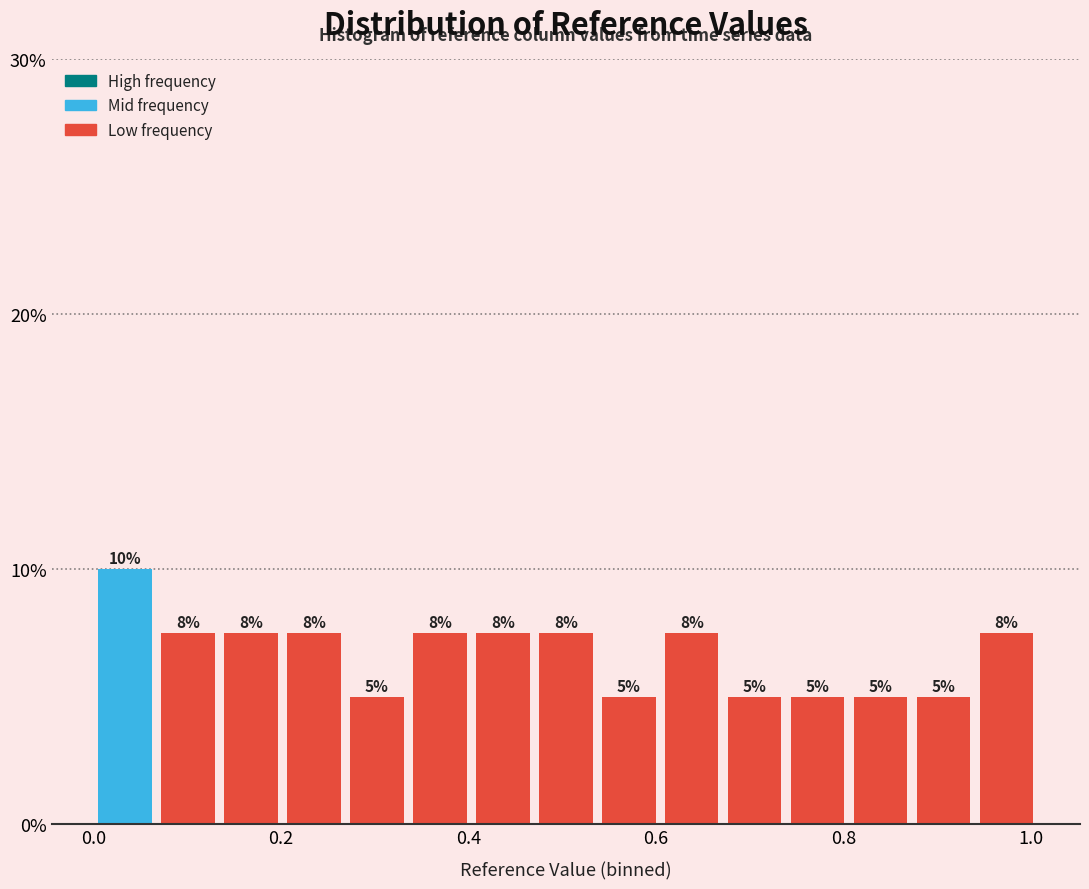

Around what value on the x-axis is the tallest bar? Give the approximate position of its centre, as read against the axis.

0.04